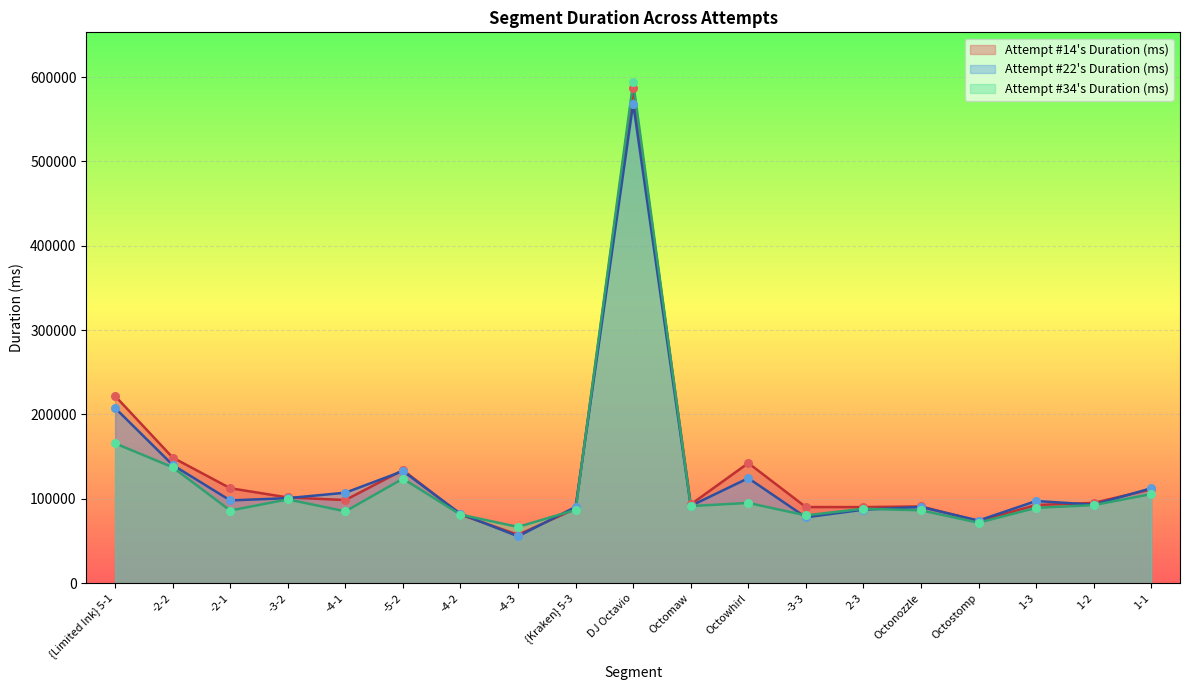

Which series has the largest Y range (max minus min)?

Attempt #14's Duration (ms)